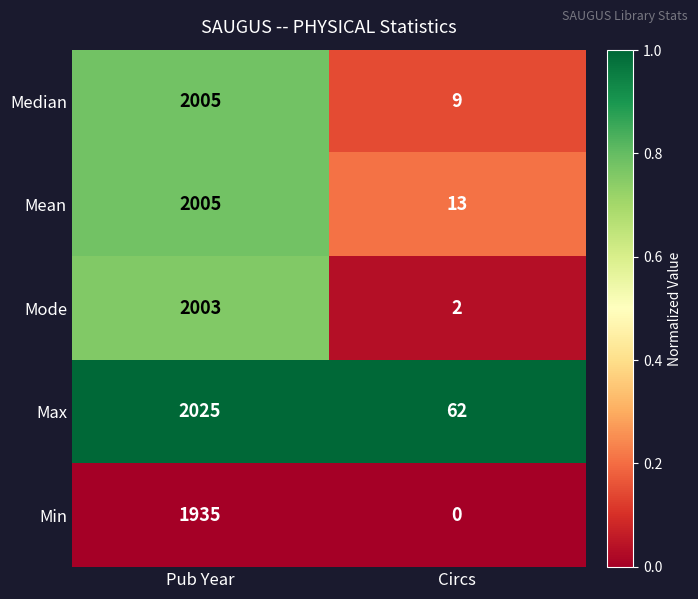

Which series has the largest range (max minus min)?

Mode